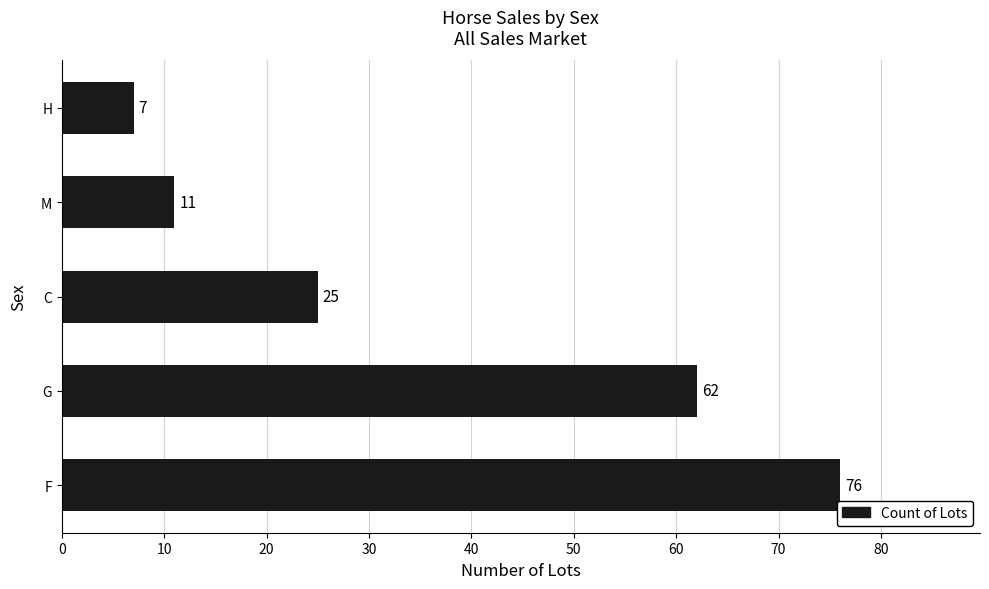

Rank the categories by value from lowest to highest.

H, M, C, G, F